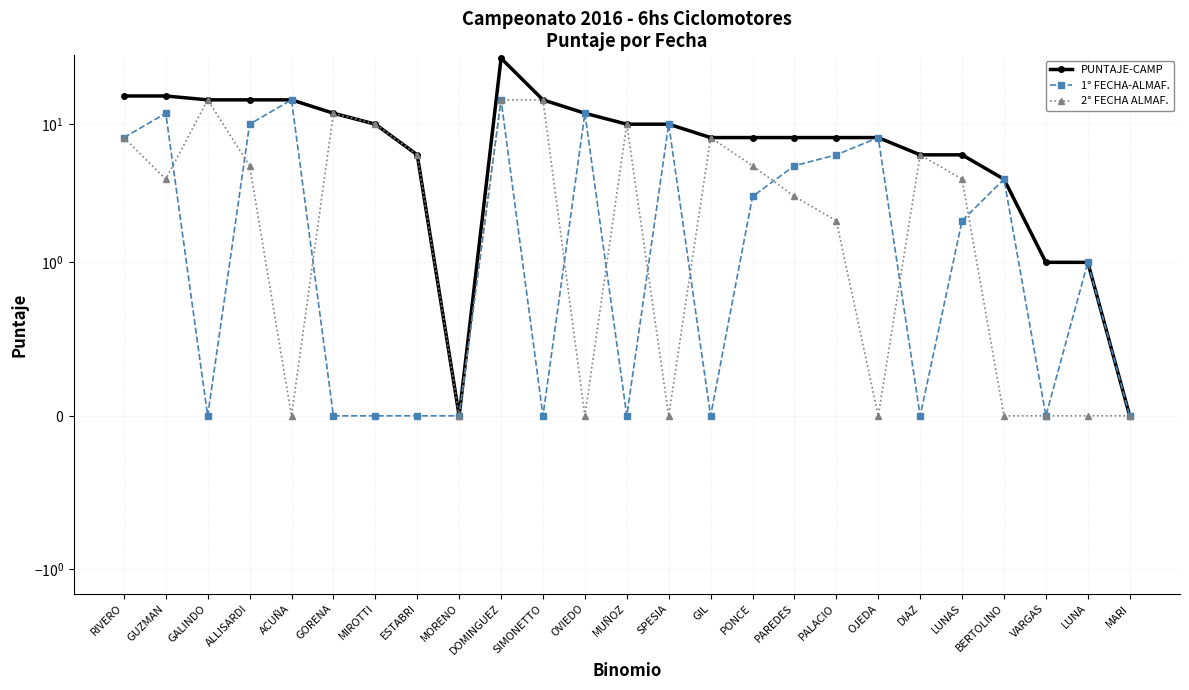

Reading left to right, list all the values displayed in this chart.

PUNTAJE-CAMP: RIVERO=16	GUZMAN=16	GALINDO=15	ALLISARDI=15	ACUÑA=15	GORENA=12	MIROTTI=10	ESTABRI=6	MORENO=0	DOMINGUEZ=30	SIMONETTO=15	OVIEDO=12	MUÑOZ=10	SPESIA=10	GIL=8	PONCE=8	PAREDES=8	PALACIO=8	OJEDA=8	DIAZ=6	LUNAS=6	BERTOLINO=4	VARGAS=1	LUNA=1	MARI=0
1° FECHA-ALMAF.: RIVERO=8	GUZMAN=12	GALINDO=0	ALLISARDI=10	ACUÑA=15	GORENA=0	MIROTTI=0	ESTABRI=0	MORENO=0	DOMINGUEZ=15	SIMONETTO=0	OVIEDO=12	MUÑOZ=0	SPESIA=10	GIL=0	PONCE=3	PAREDES=5	PALACIO=6	OJEDA=8	DIAZ=0	LUNAS=2	BERTOLINO=4	VARGAS=0	LUNA=1	MARI=0
2° FECHA ALMAF.: RIVERO=8	GUZMAN=4	GALINDO=15	ALLISARDI=5	ACUÑA=0	GORENA=12	MIROTTI=10	ESTABRI=6	MORENO=0	DOMINGUEZ=15	SIMONETTO=15	OVIEDO=0	MUÑOZ=10	SPESIA=0	GIL=8	PONCE=5	PAREDES=3	PALACIO=2	OJEDA=0	DIAZ=6	LUNAS=4	BERTOLINO=0	VARGAS=0	LUNA=0	MARI=0